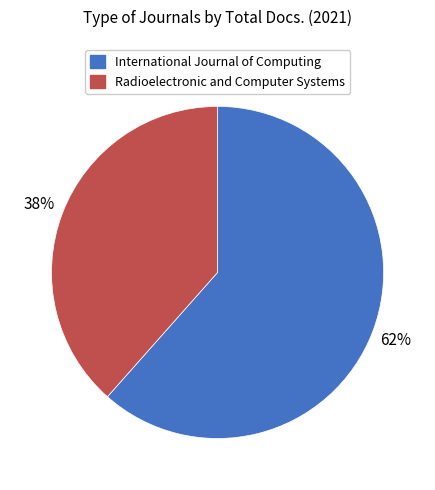

Is the sum of Radioelectronic and Computer Systems and International Journal of Computing greater than half?

Yes